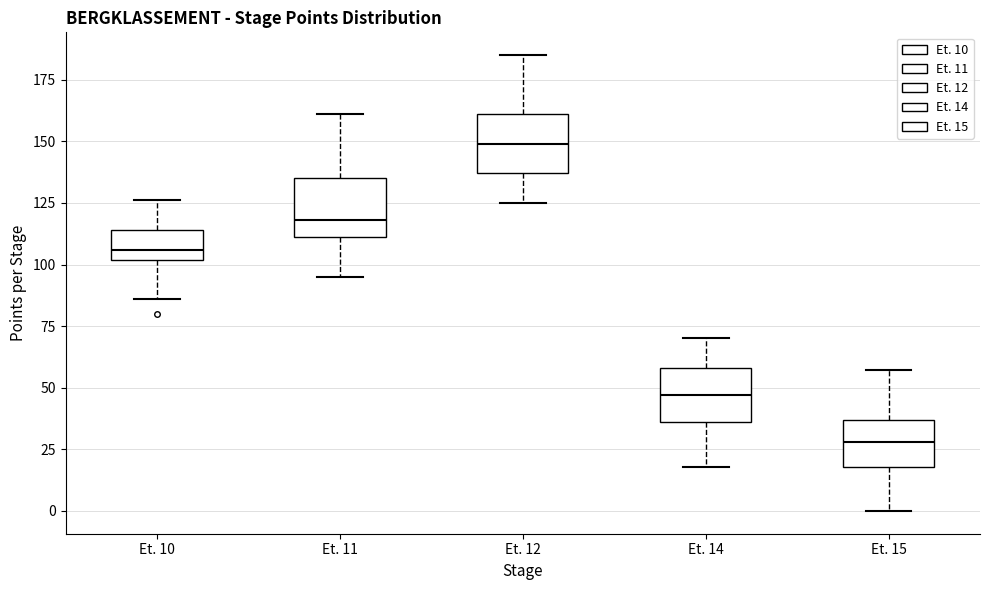

Which box has the highest median line?

Et. 12